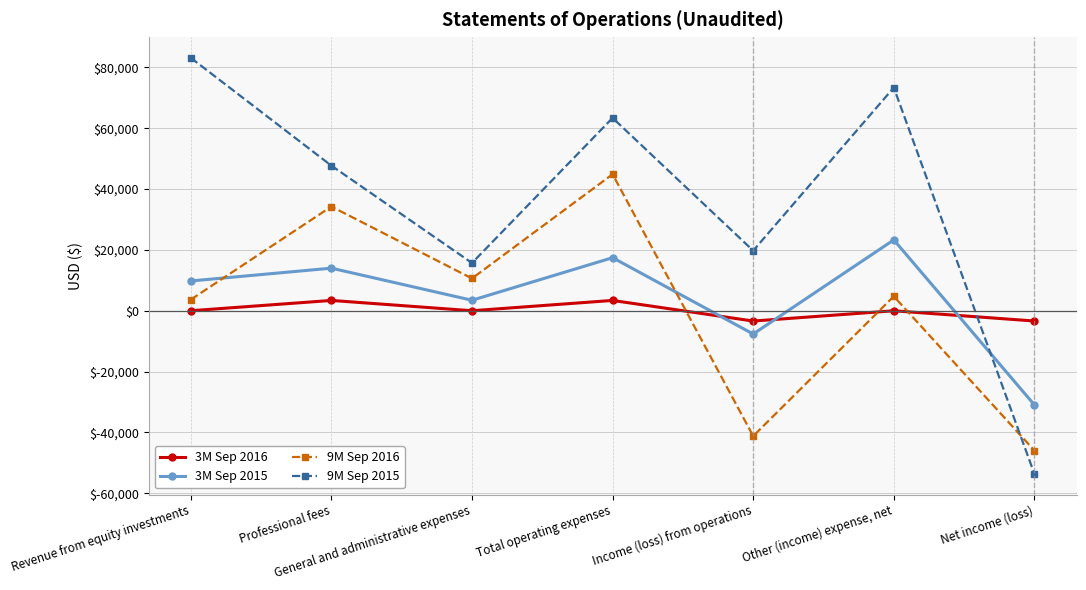

How many times do 9M Sep 2016 and 3M Sep 2016 cross each other?

3